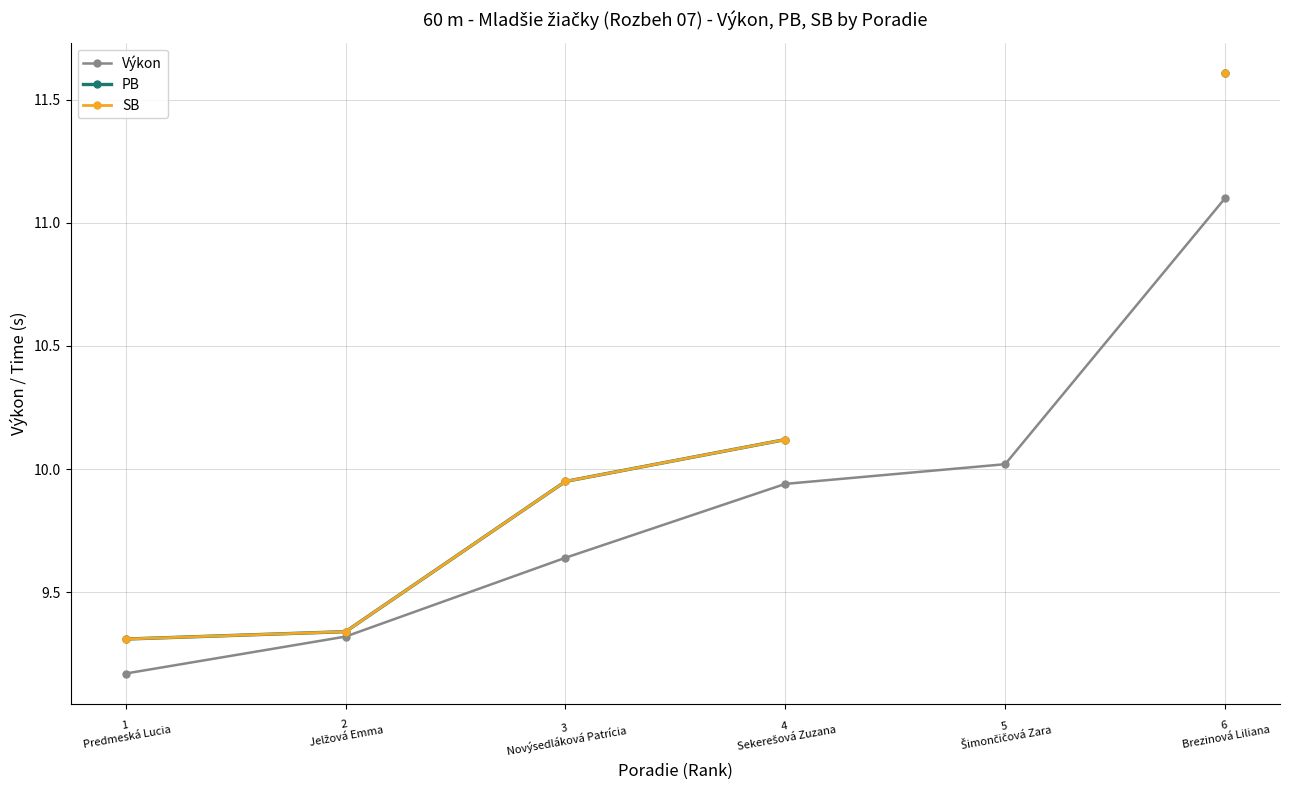

Where does the SB series first go above 10?

4
Sekerešová Zuzana